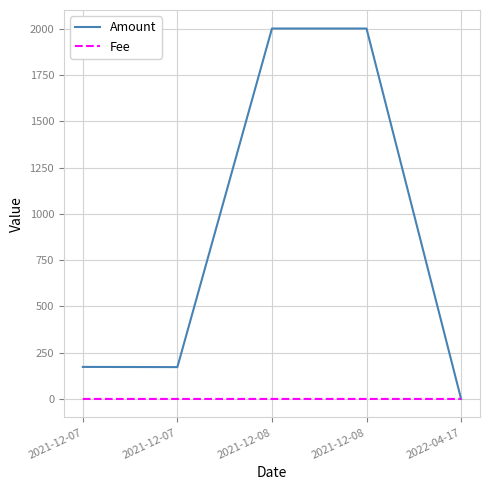

After their last crossing, which series has the higher values: Amount or Fee?

Fee